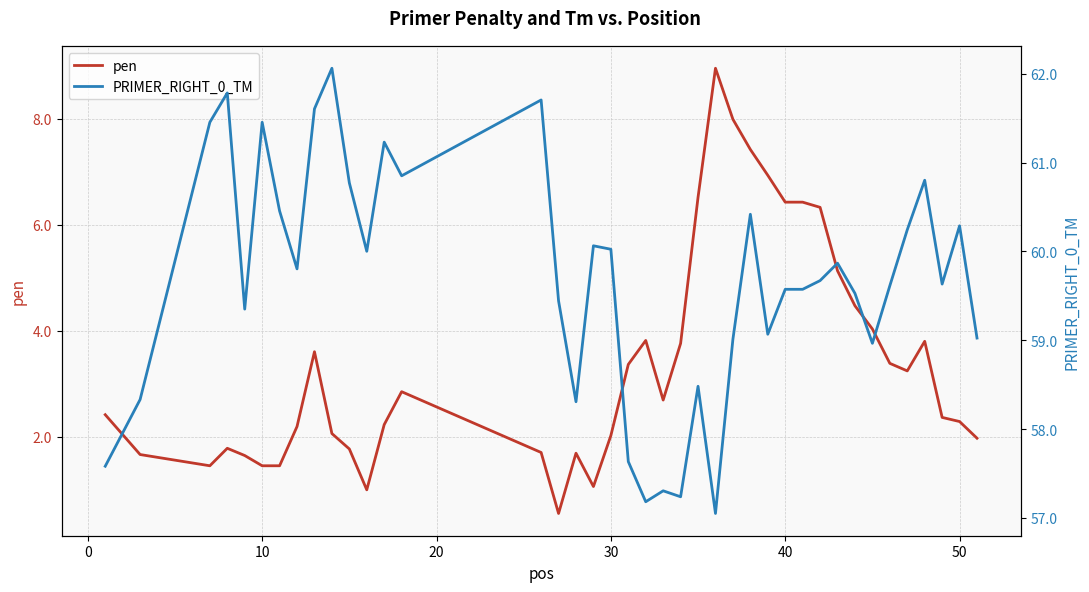

Count the number of data series in this chart.

2